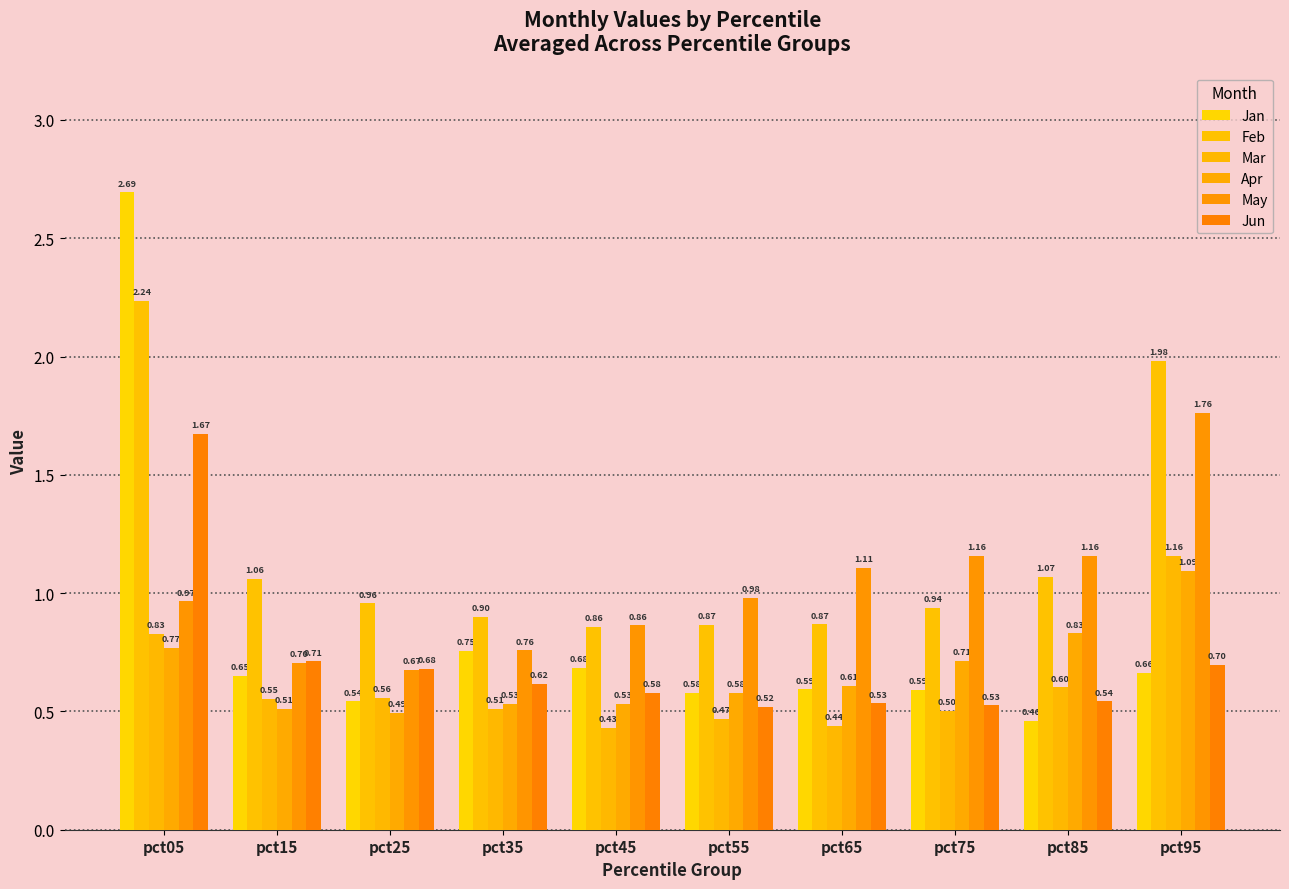

Are the bars grouped side by side (vs. stacked)?

Yes